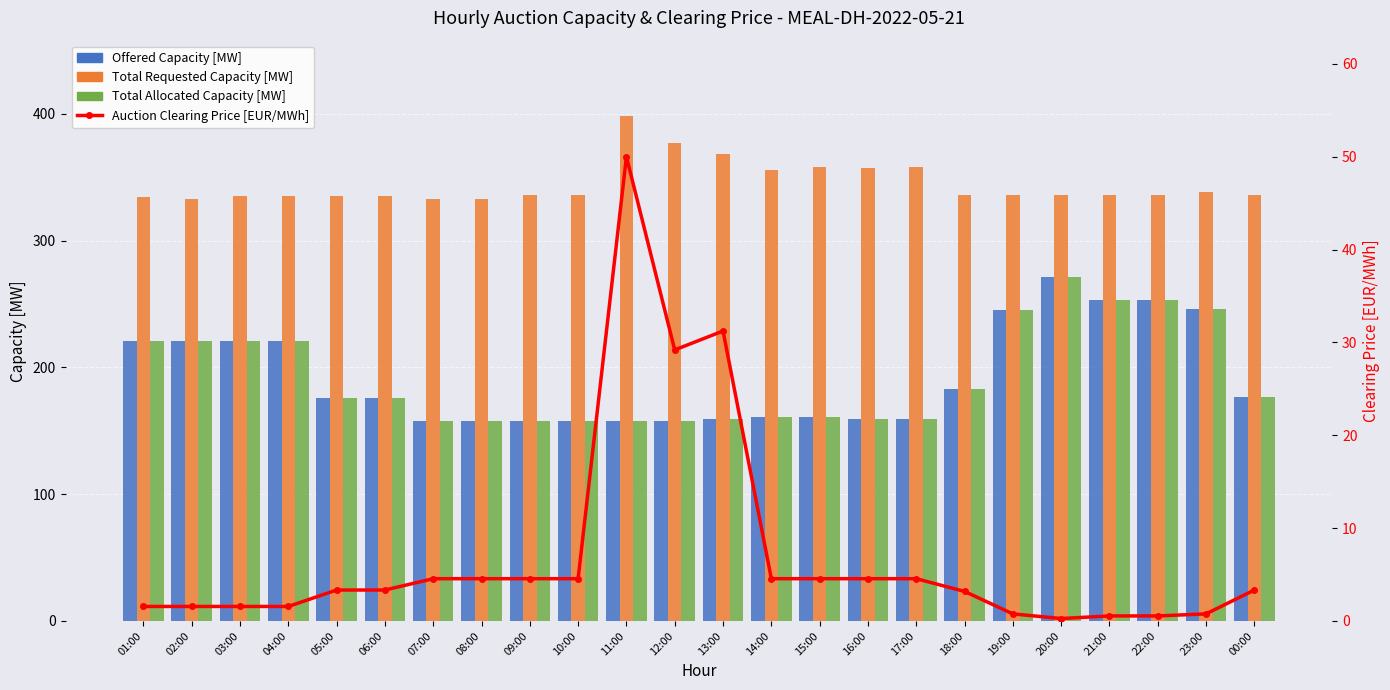

How many data points in Offered Capacity [MW] are less than 176?

11